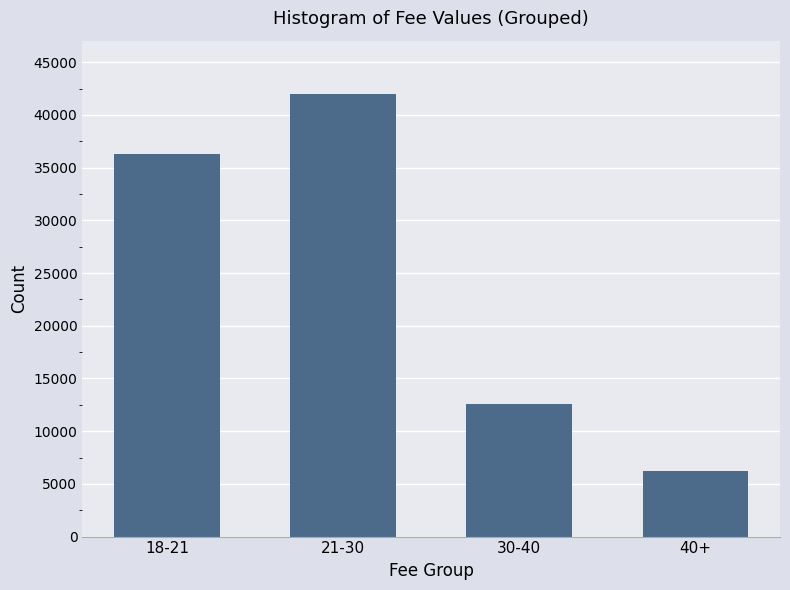

Reading right to left, transcribe all the data shown in this chart.

6250	12600	42000	36300